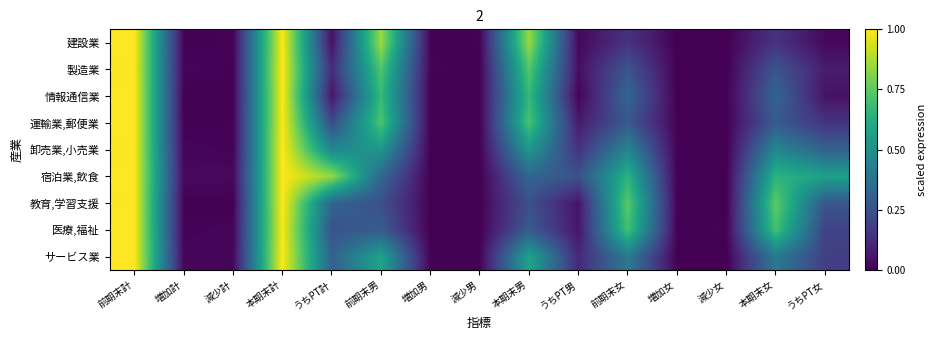

At how many categories does at least one series exceed 0?

15